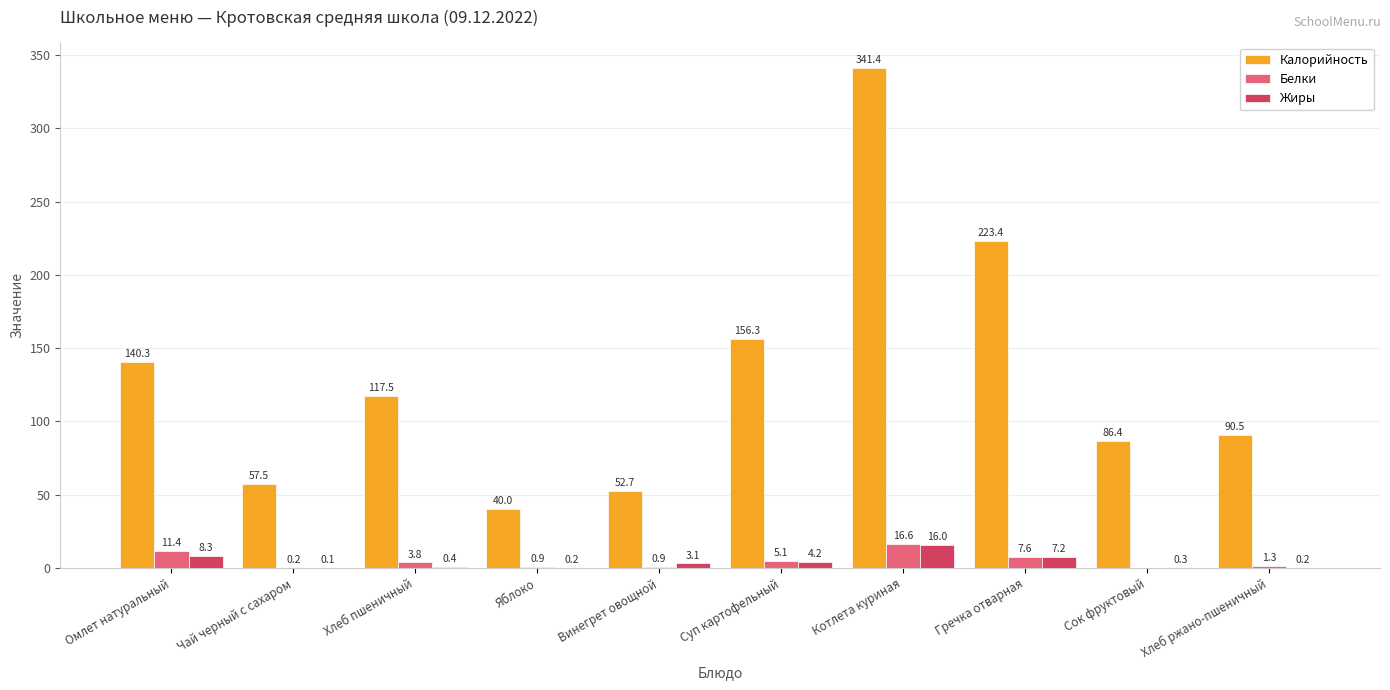

Which category has the highest value across all series?

Котлета куриная